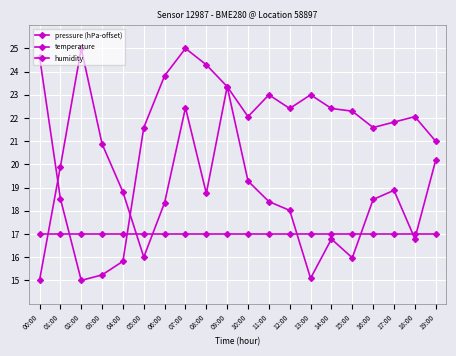

Rank the series by their maximum value, from highest to lowest.

pressure (hPa-offset), temperature, humidity